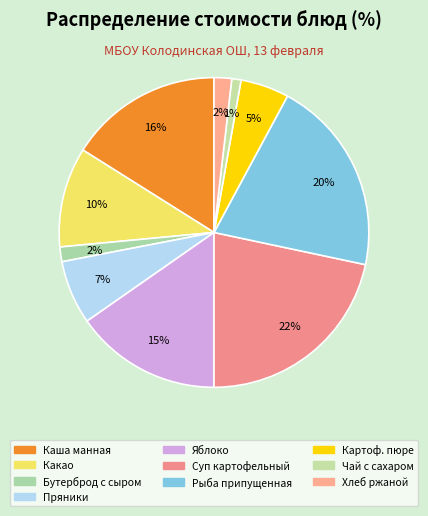

Count the number of slices in the pie.

10